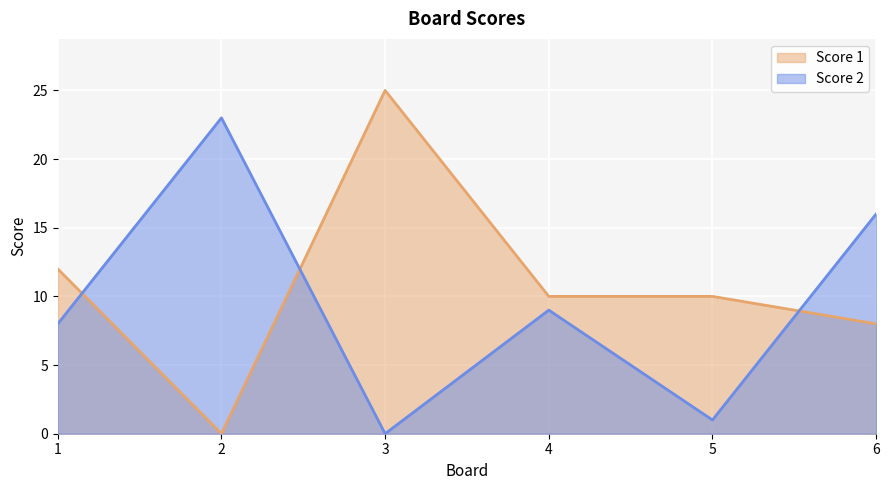

Which category has the highest value in the Score 1 series?

3